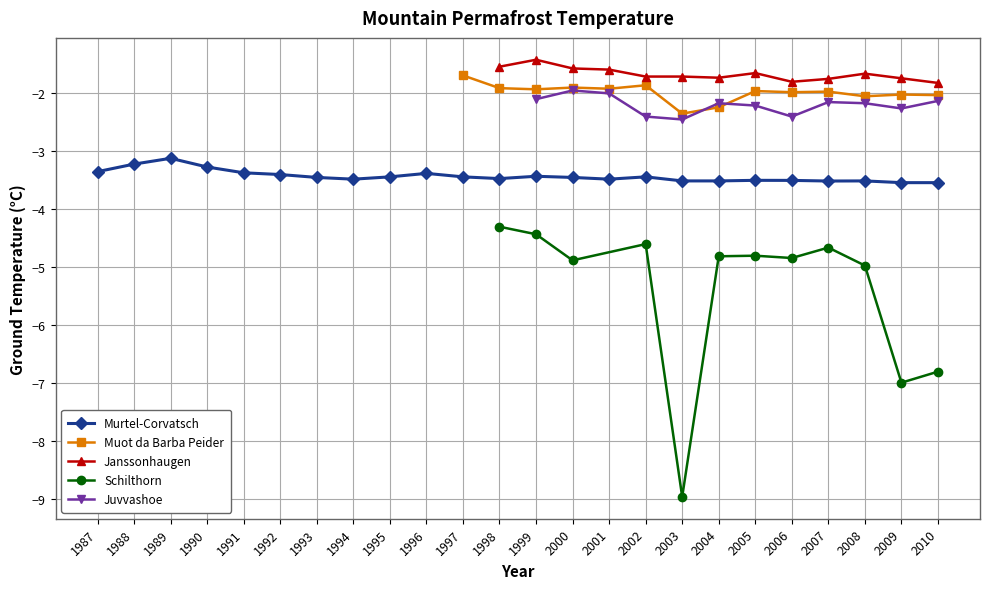

True or false: Murtel-Corvatsch has a value of -3.5 at 1993.

True